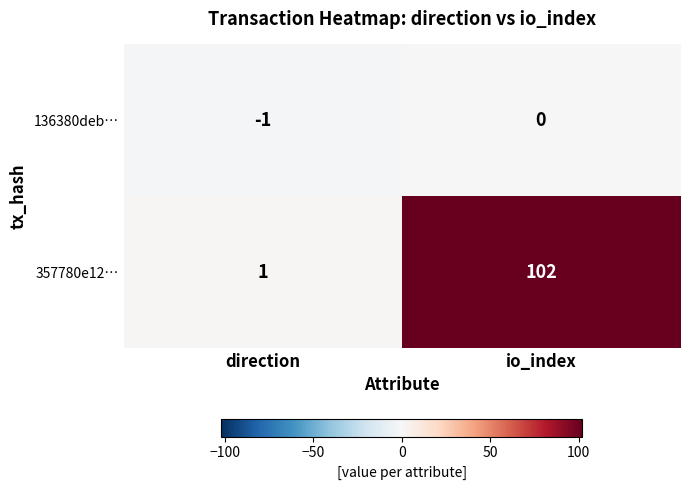

Reading left to right, transcribe all the data shown in this chart.

136380deb…: -1	0
357780e12…: 1	102